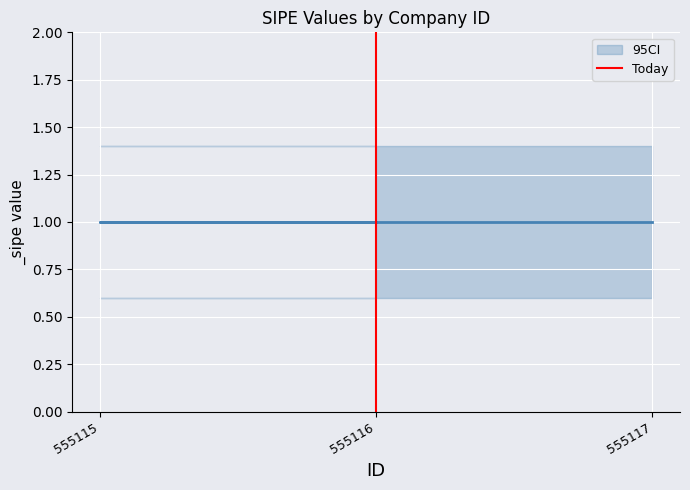

The value at 555116 is 1. True or false?

True